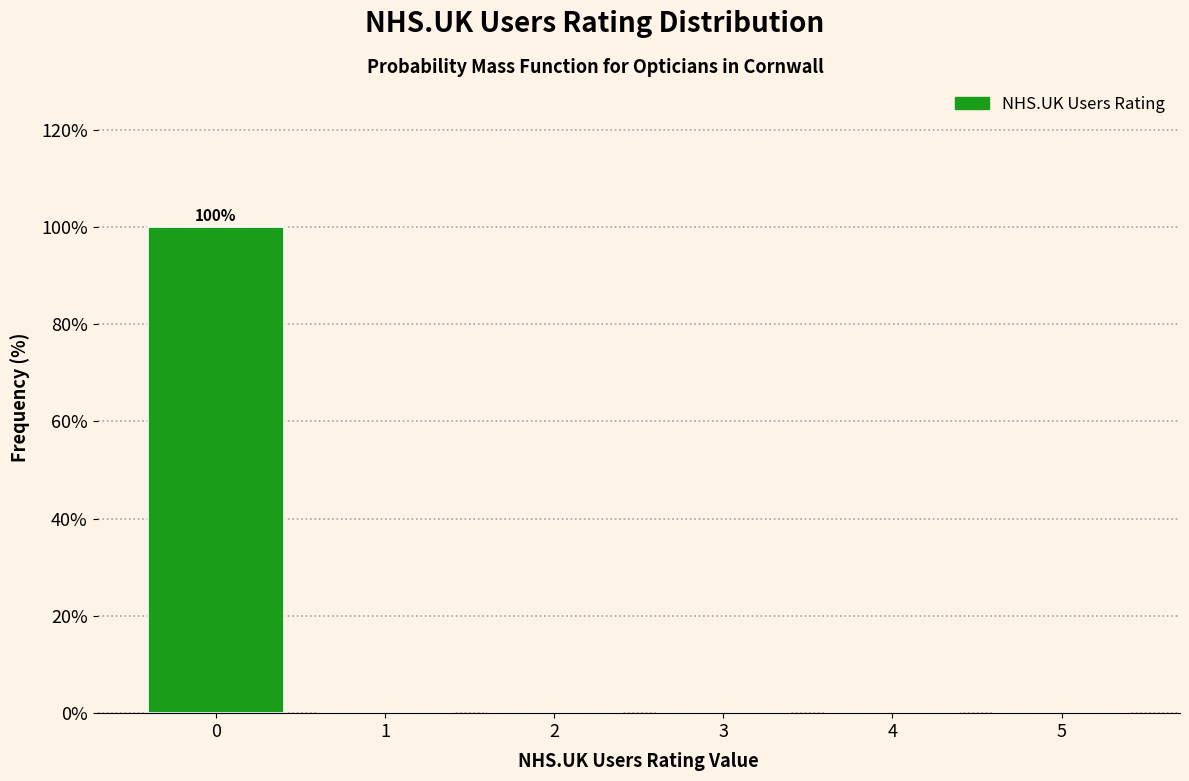

Reading right to left, what are all the values shown in this chart?

5=0	4=0	3=0	2=0	1=0	0=100